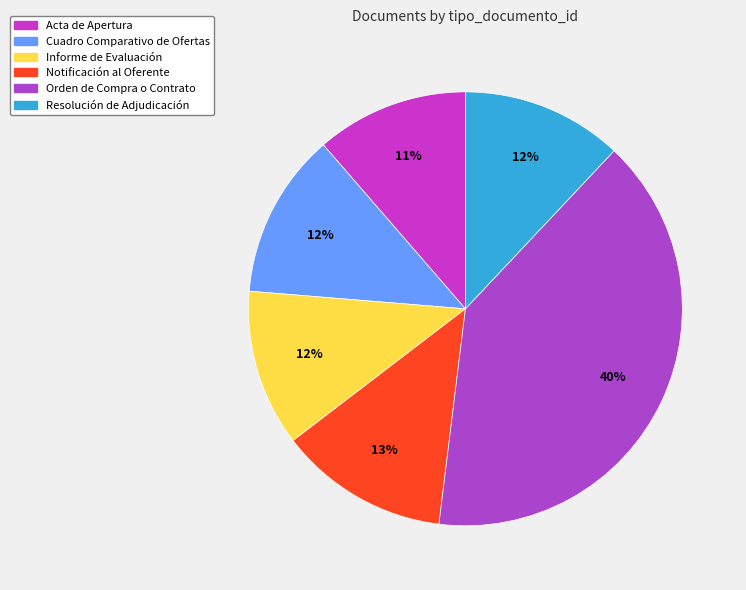

How many slices are in this pie chart?

6